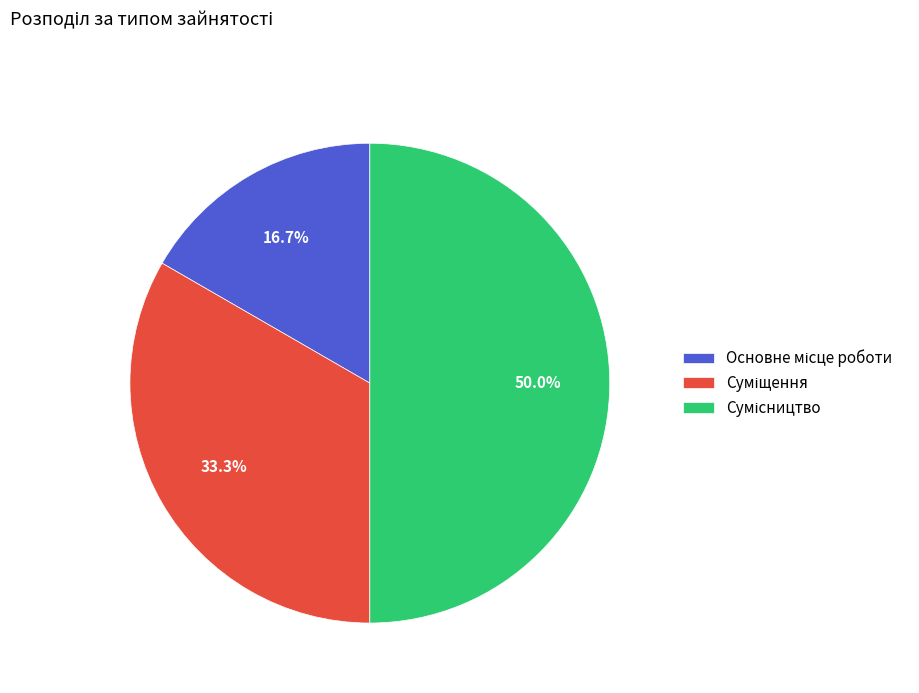

Which category has the smallest portion of the pie?

Основне місце роботи